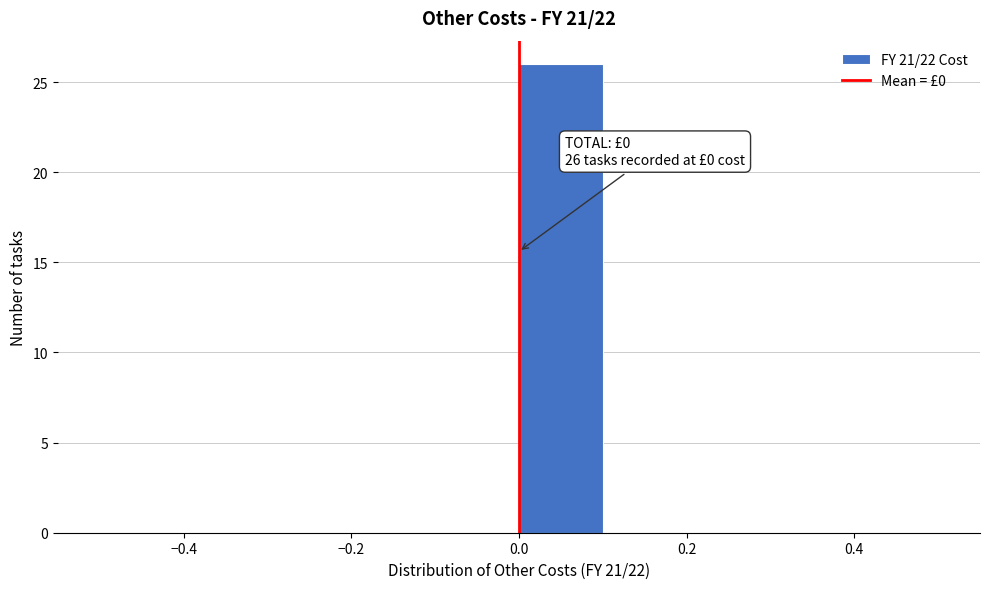

Over which range of the x-axis is the bar tallest?

0.0 to 0.1